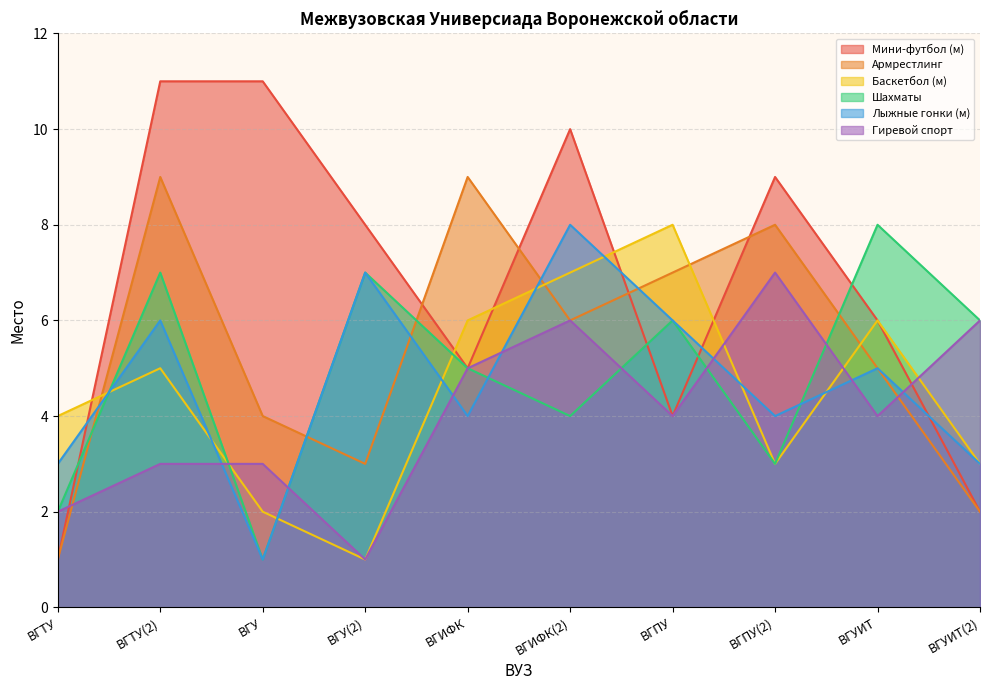

At which label does Лыжные гонки (м) first exceed 5?

ВГТУ(2)